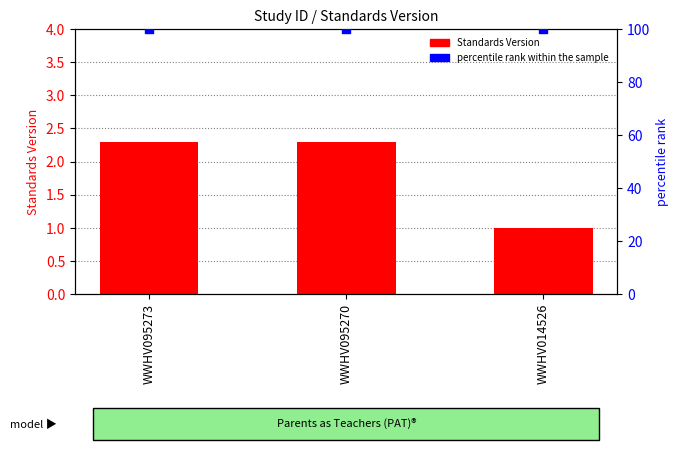

At which category is the sum across all series the highest?

WWHV095273